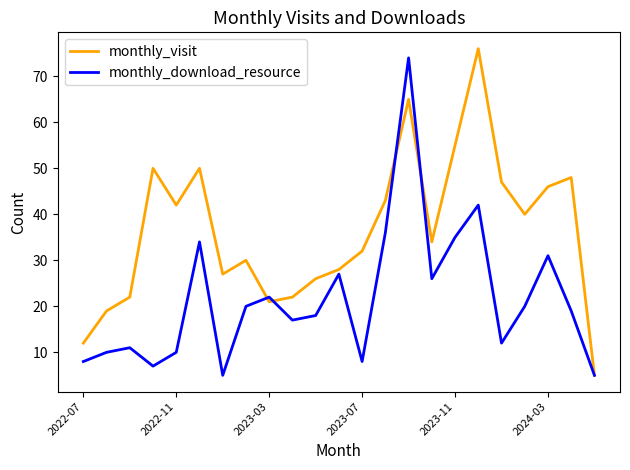

What is the smallest value displayed?

5